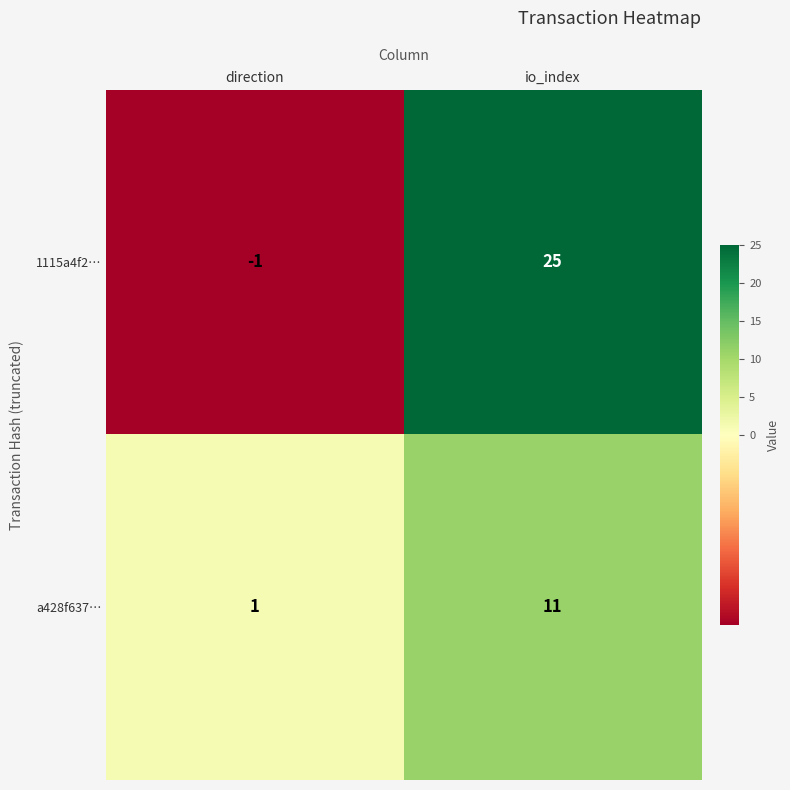

At how many categories does at least one series exceed 0?

2